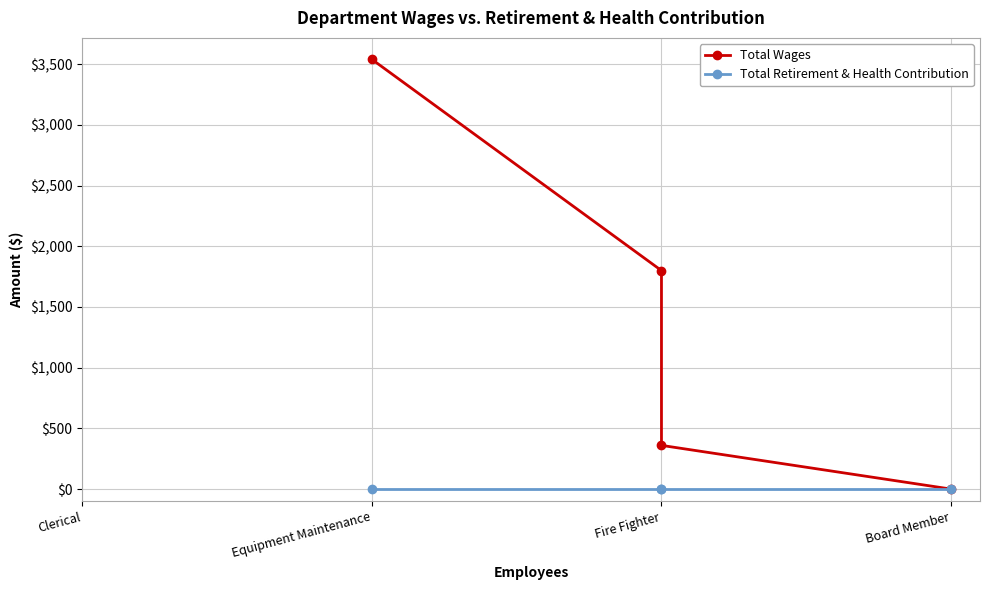

Is it true that Total Wages equals 2231 at Equipment Maintenance?

False